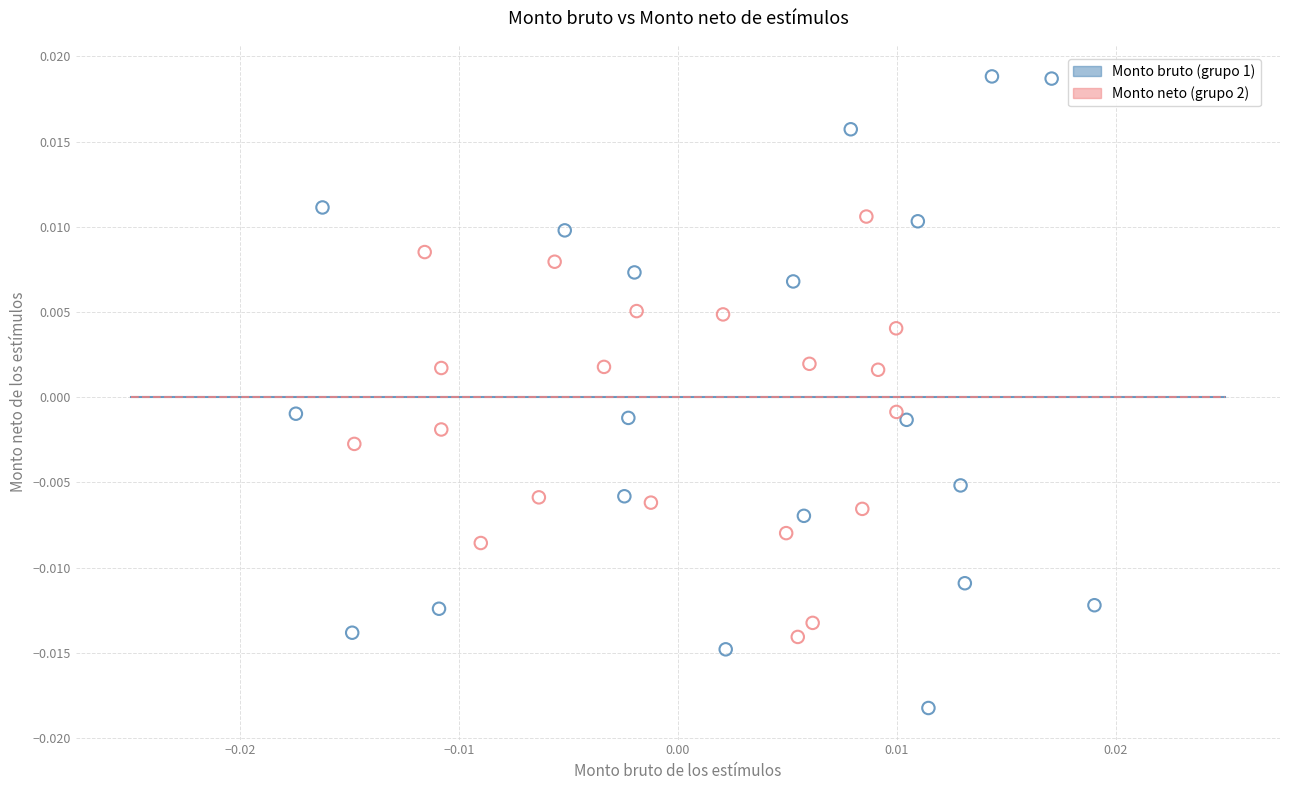

Which series contains the highest Y value?

Monto bruto (grupo 1)